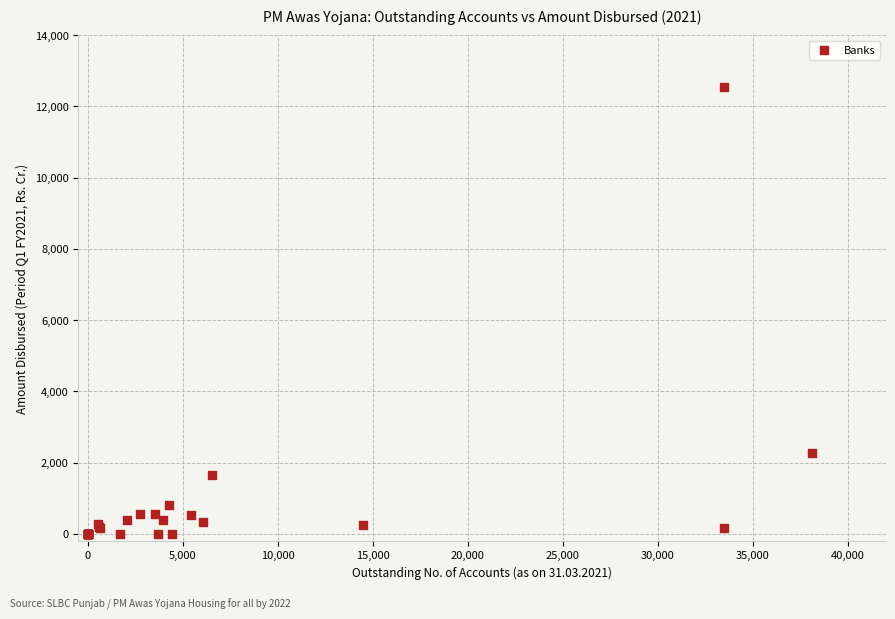

What Y value in the scatter plot is closest to 6271?

2270